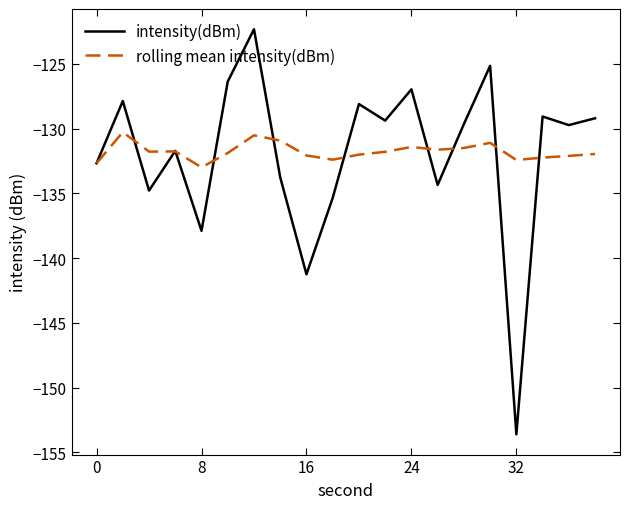

What is the greatest value displayed?

-122.3